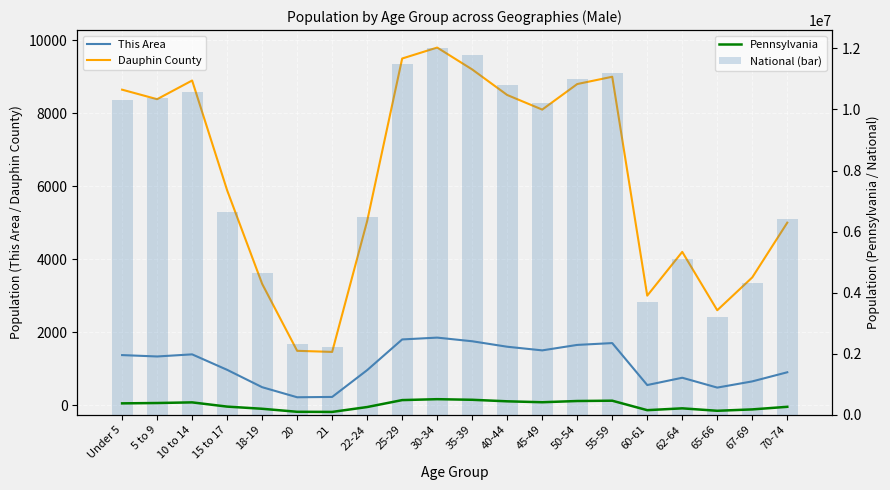

Which series has the largest total across all categories?

National (bar)